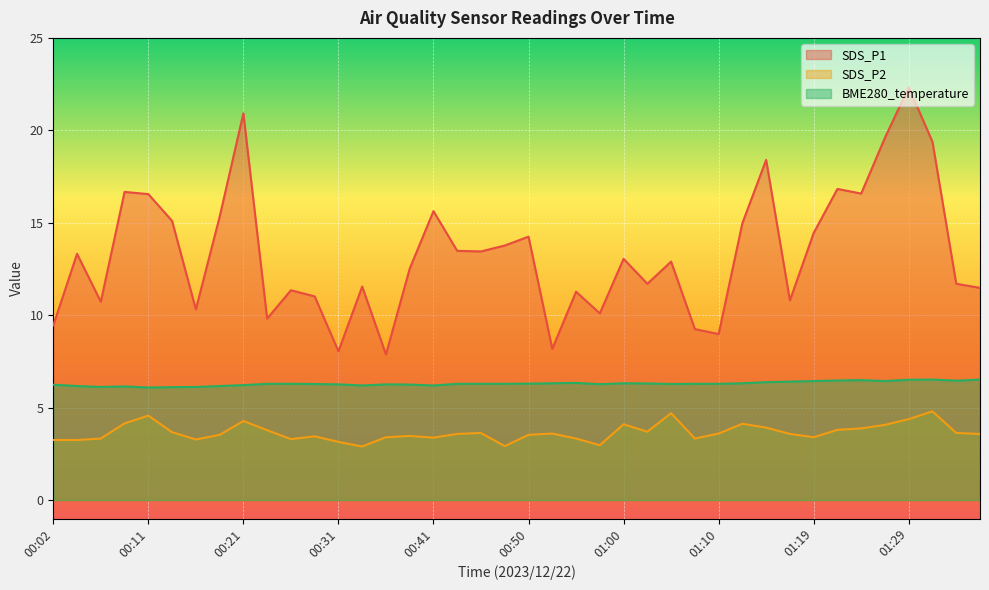

Is the value of SDS_P1 at 01:22 greater than the value of BME280_temperature at 01:22?

Yes